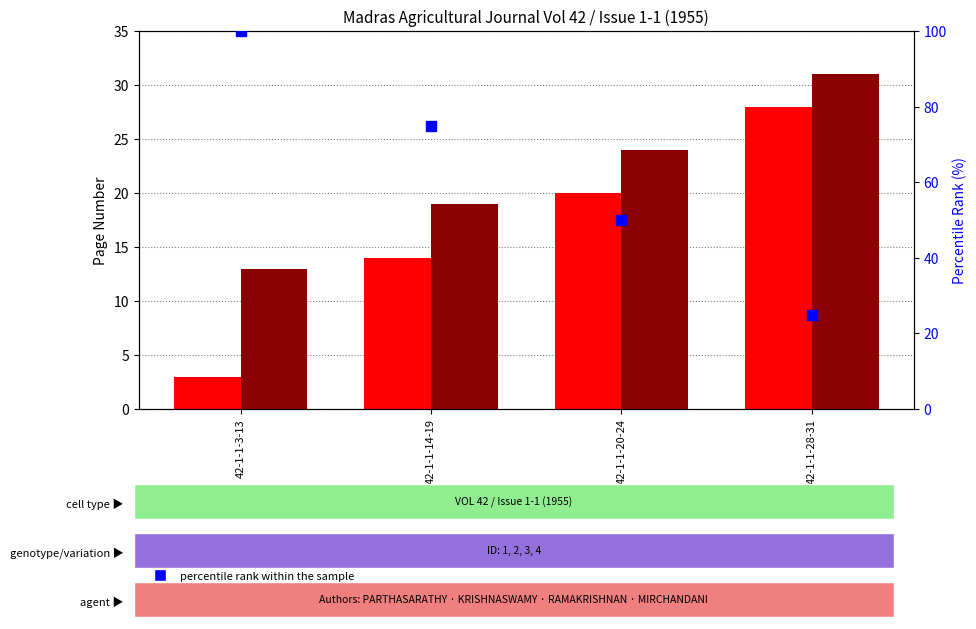

What are all the series names shown in the legend?

Page start, Page end, percentile rank within the sample